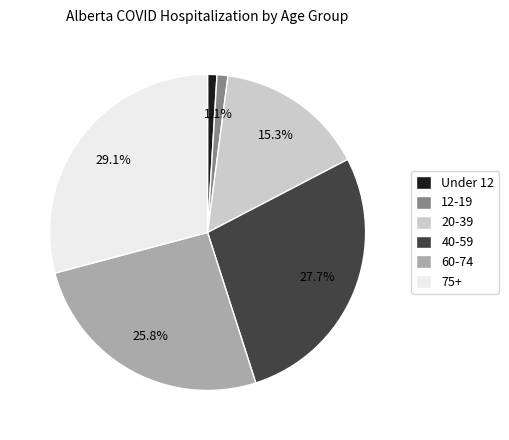

Which has a higher value, 60-74 or 40-59?

40-59